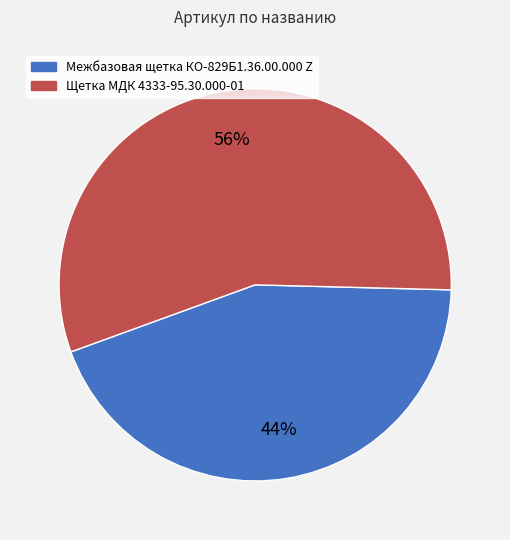

Is there a majority slice in this chart?

Yes